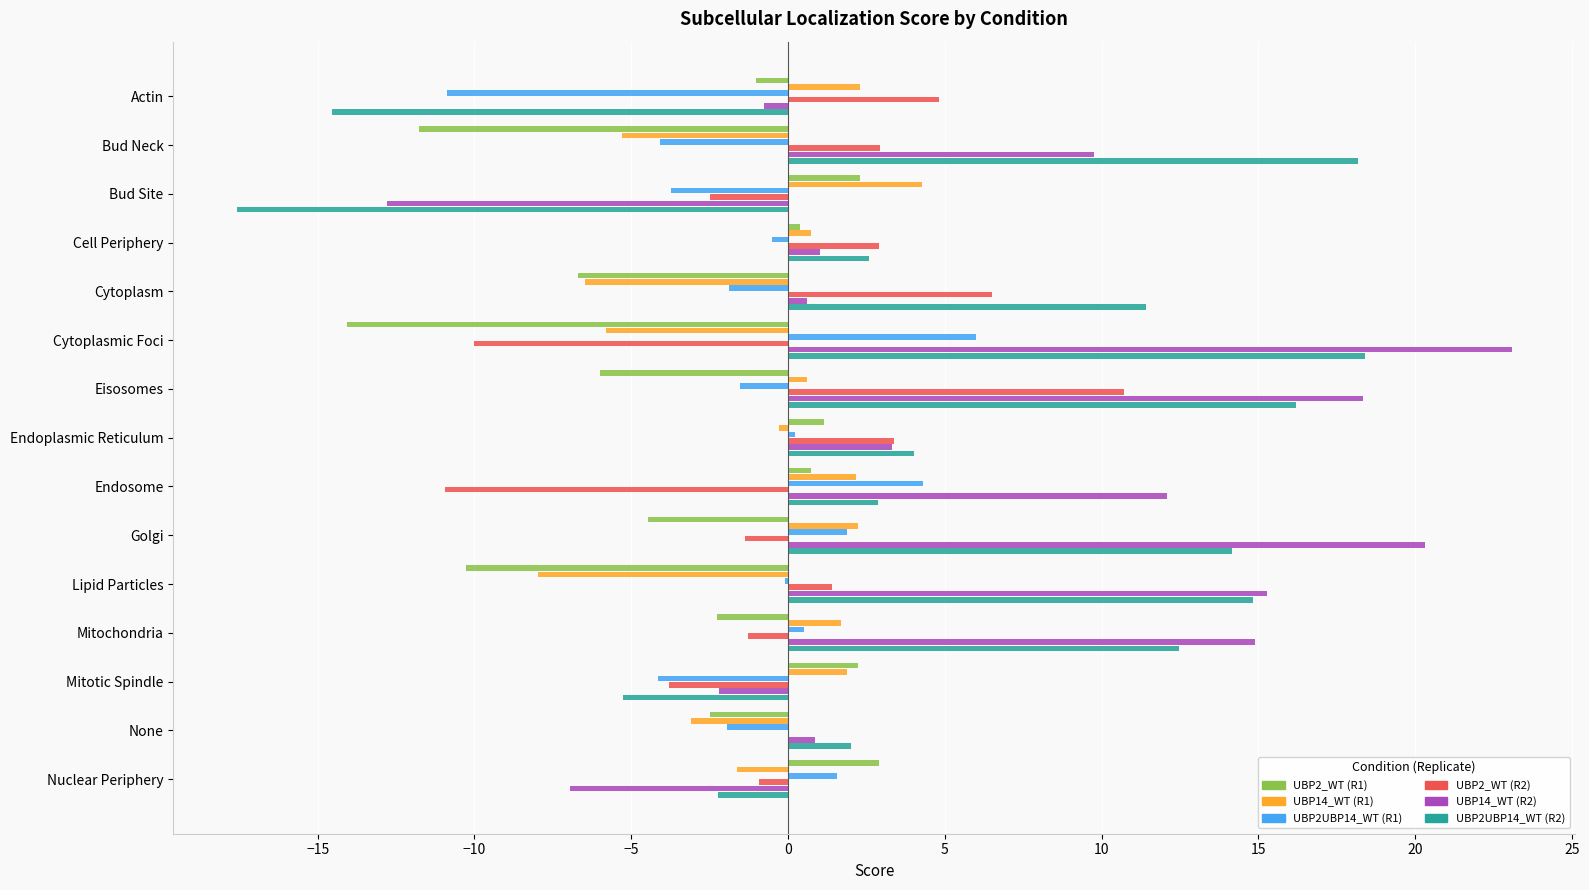

At which label does UBP2_WT (R2) reach its peak?

Eisosomes